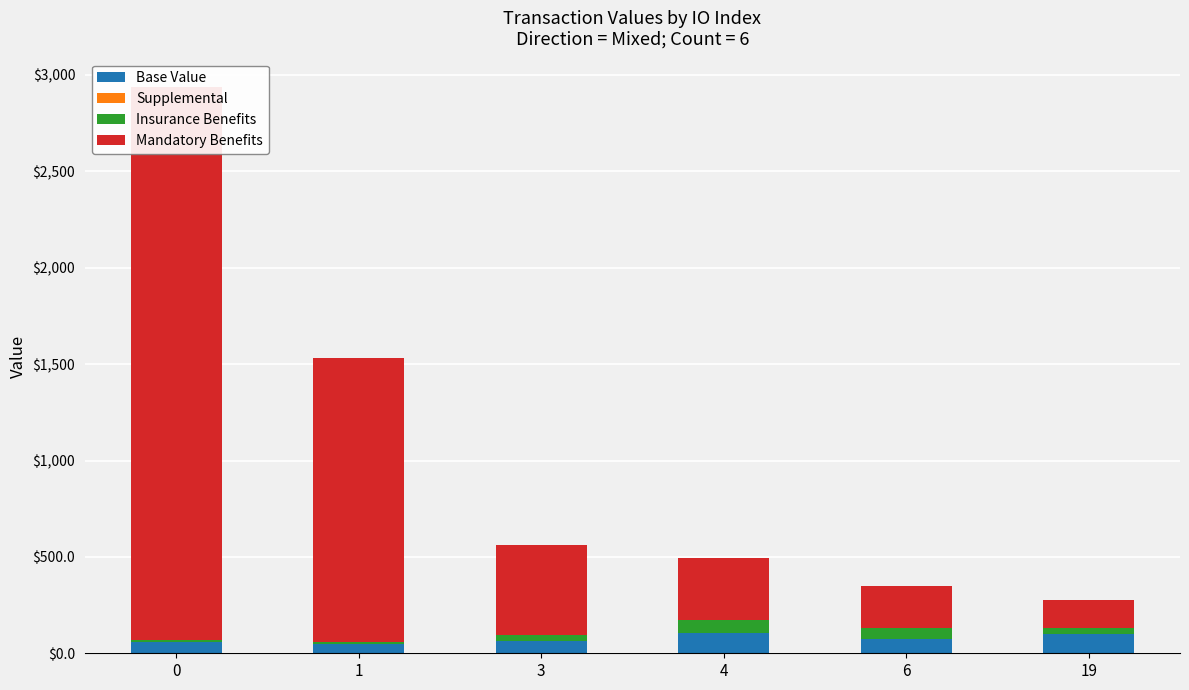

Between 1 and 6, which series saw the biggest shift?

Mandatory Benefits